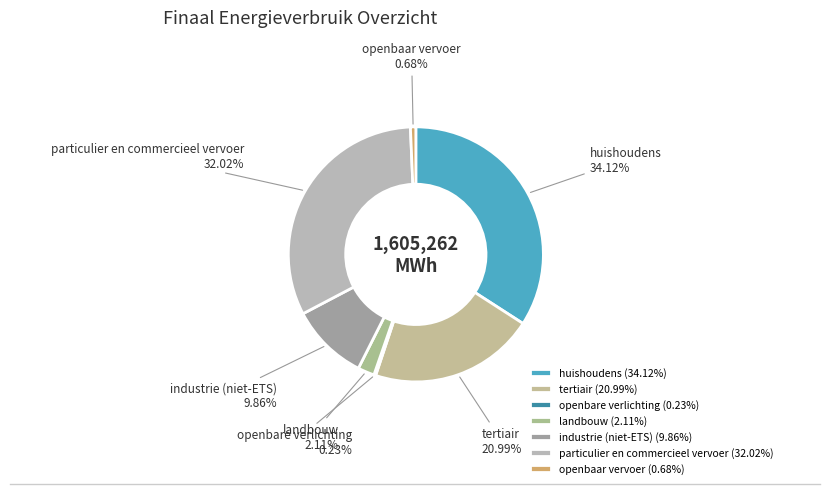

Approximately how many times larger is the value at huishoudens compared to landbouw?

16.2